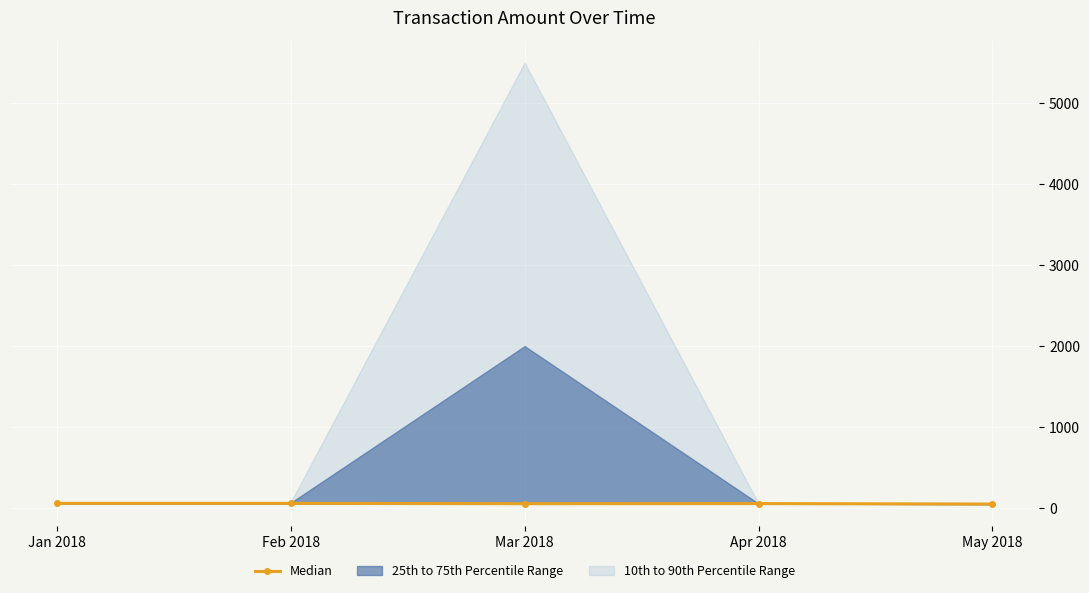

At which category does the chart reach its minimum across all series?

May 2018